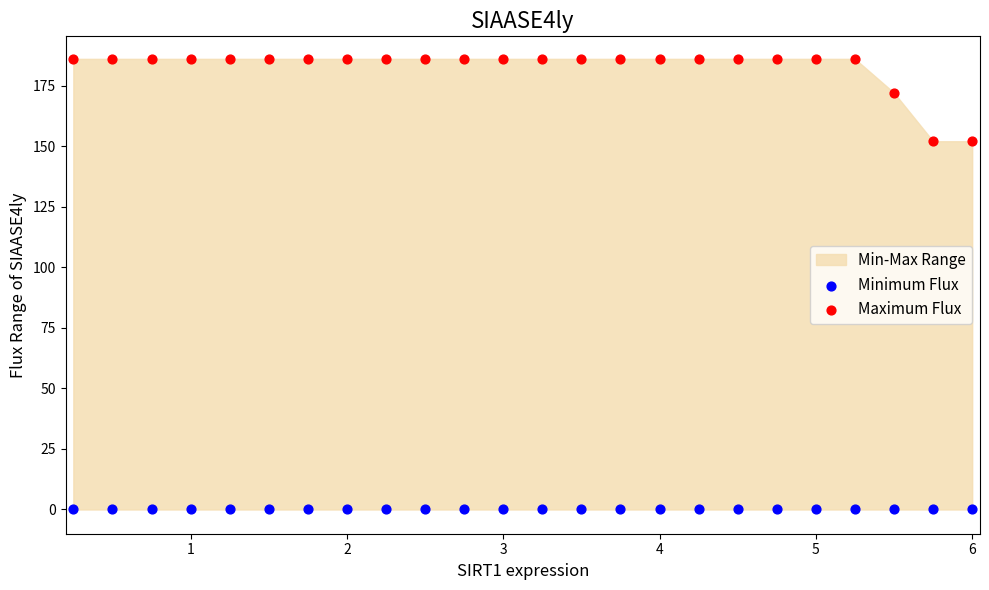

Which series reaches the maximum Y coordinate?

Maximum Flux